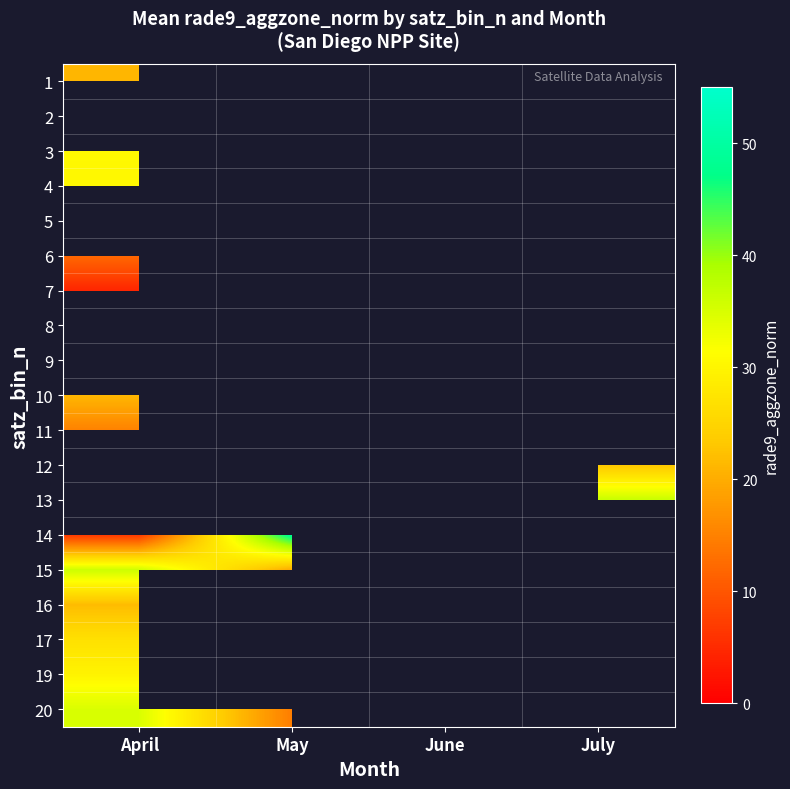

What value does the 12 series have at May?

34.4